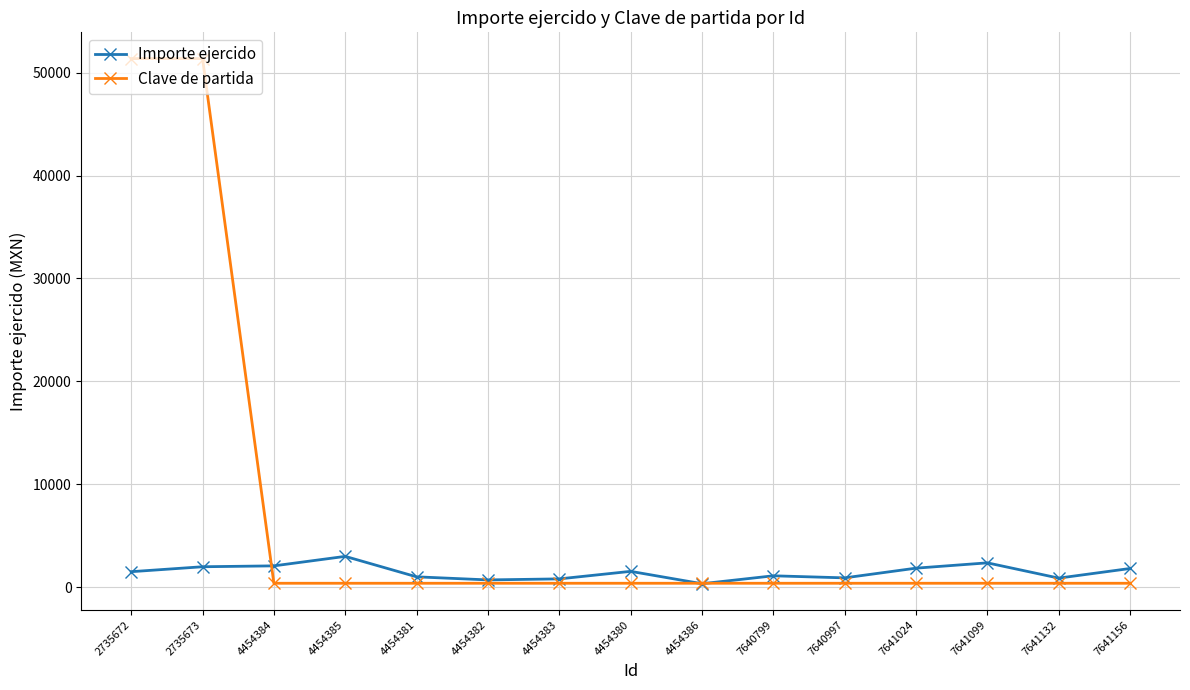

Which series has the largest range (max minus min)?

Clave de partida